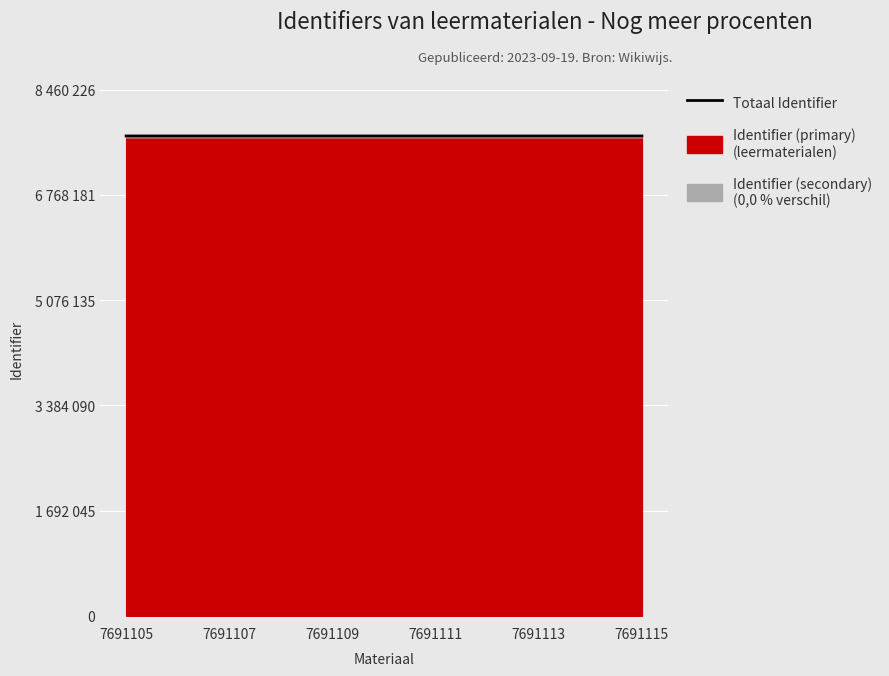

Which label corresponds to the largest value in the chart?

7691115